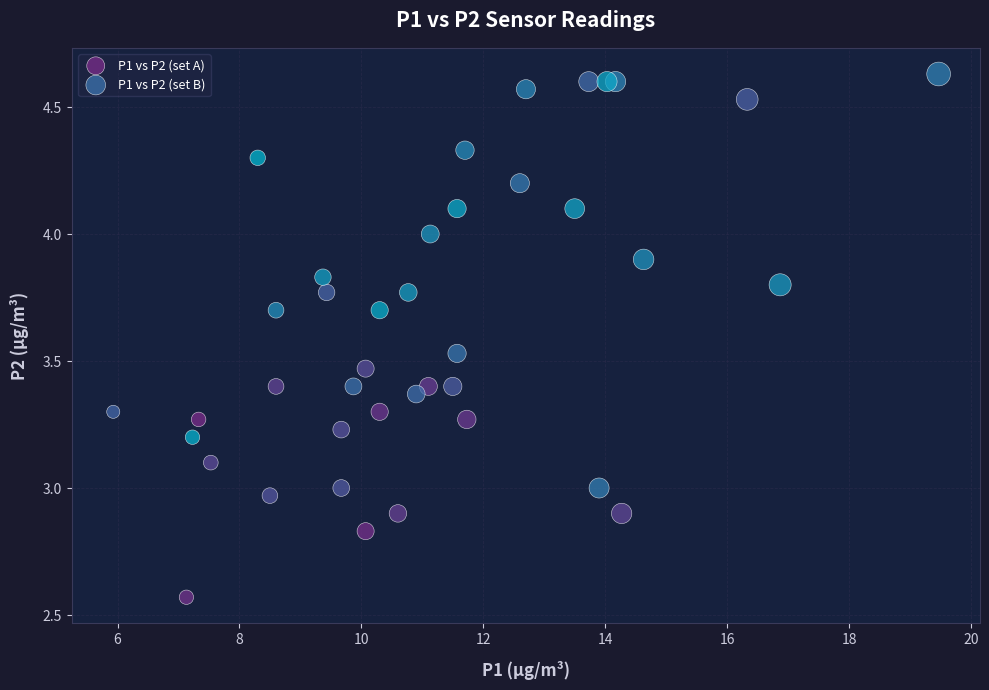

Which series has the largest Y range (max minus min)?

P1 vs P2 (set A)